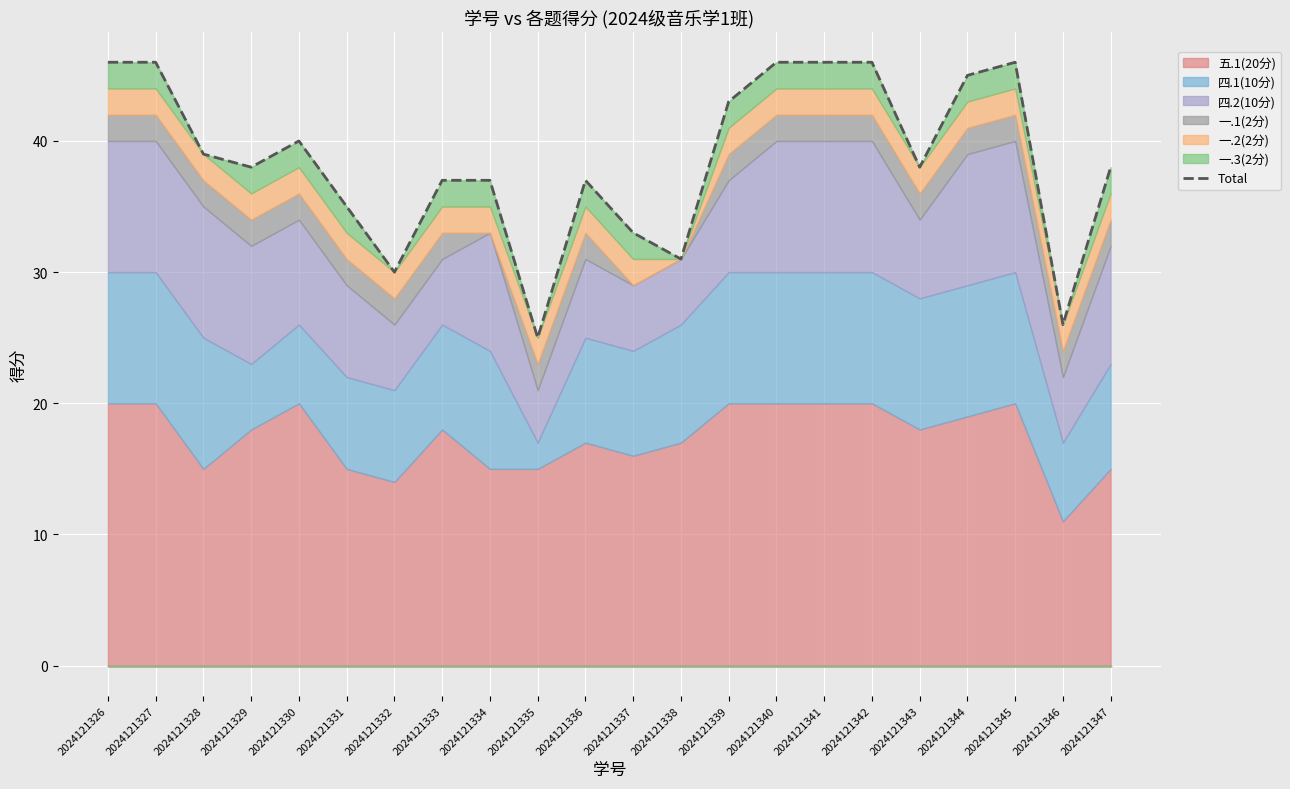

Reading right to left, what are all the values shown in this chart?

2024121347=38	2024121346=26	2024121345=46	2024121344=45	2024121343=38	2024121342=46	2024121341=46	2024121340=46	2024121339=43	2024121338=31	2024121337=33	2024121336=37	2024121335=25	2024121334=37	2024121333=37	2024121332=30	2024121331=35	2024121330=40	2024121329=38	2024121328=39	2024121327=46	2024121326=46